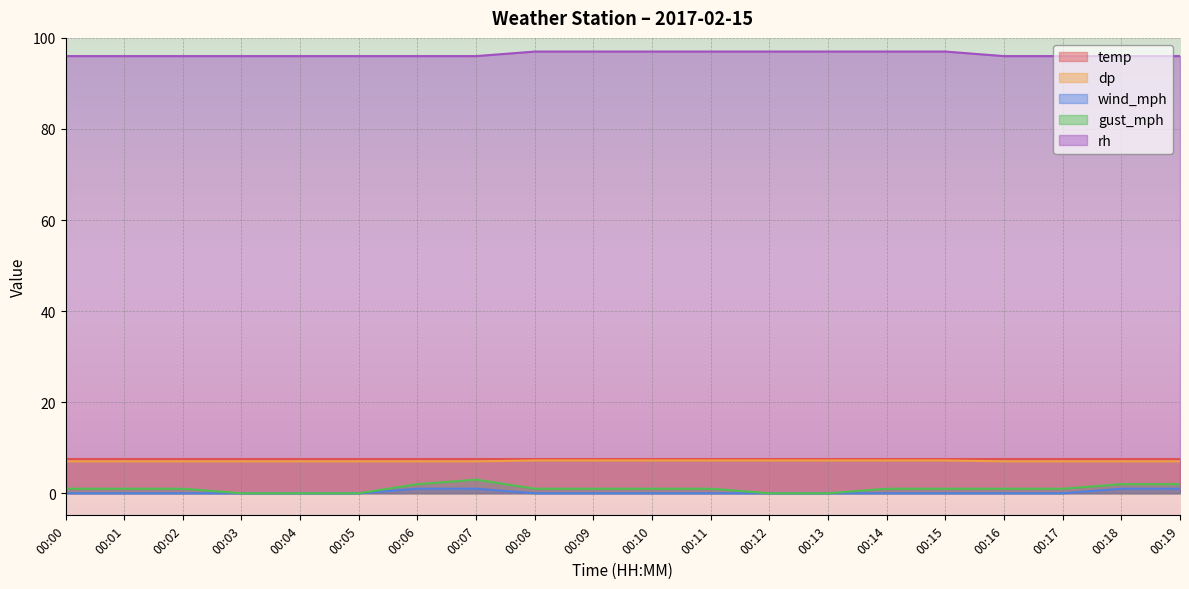

What is the difference between the highest and lowest values at 00:02?

96.0